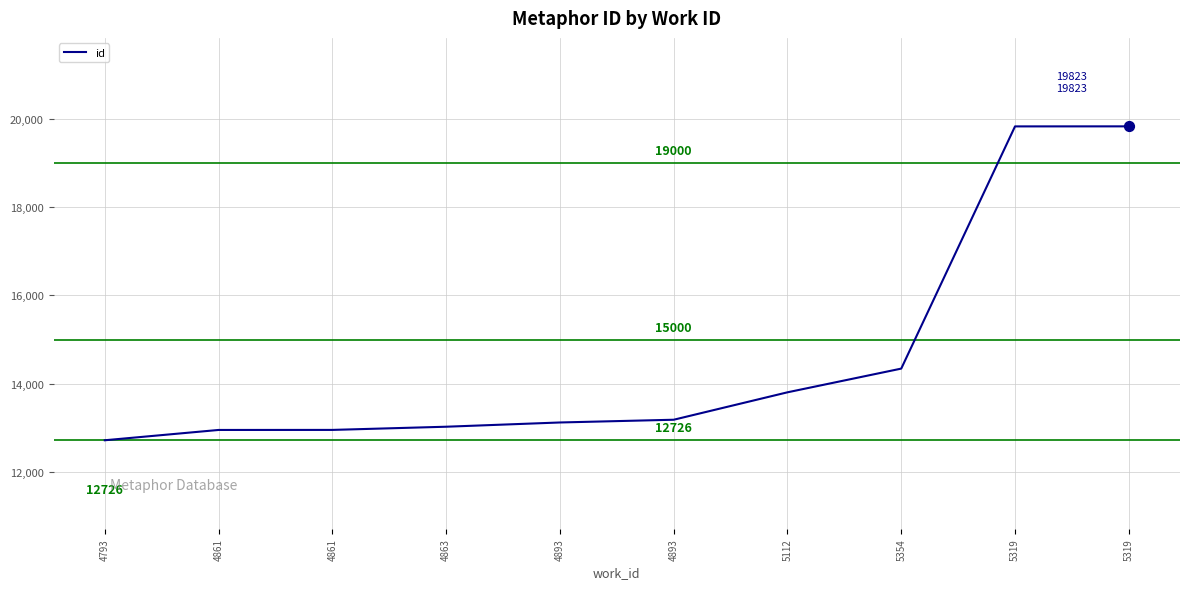

Between 4861 and 5354, which is larger?

5354